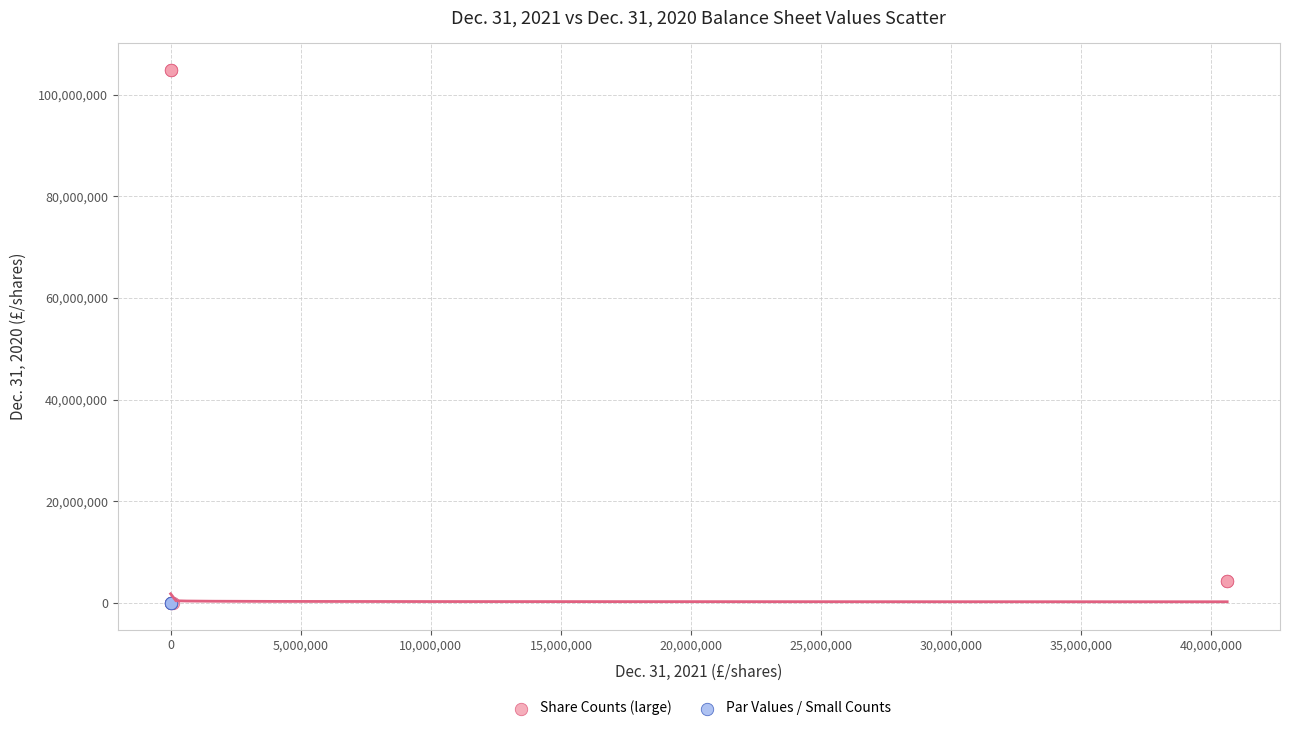

Which series has the widest spread of Y values?

Share Counts (large)